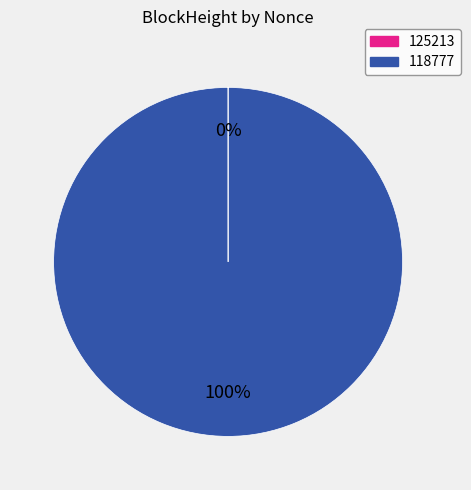

To the nearest percent, what percentage of the pie is 118777?

100%